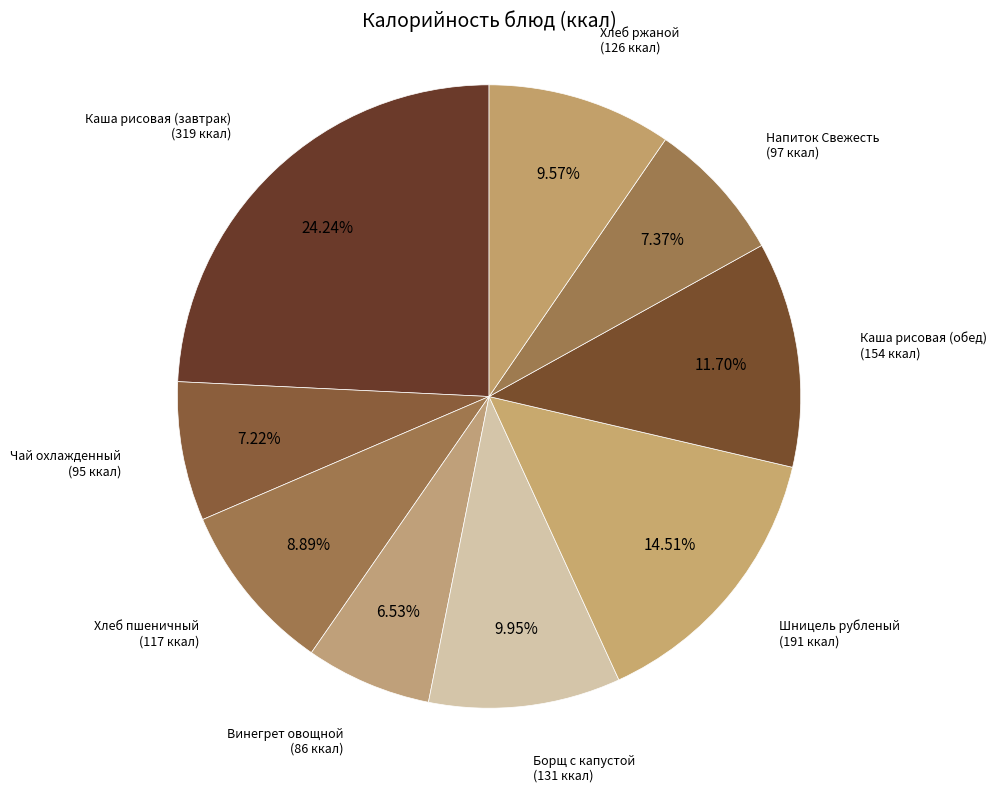

What is the largest slice in the pie chart?

Каша рисовая (завтрак)